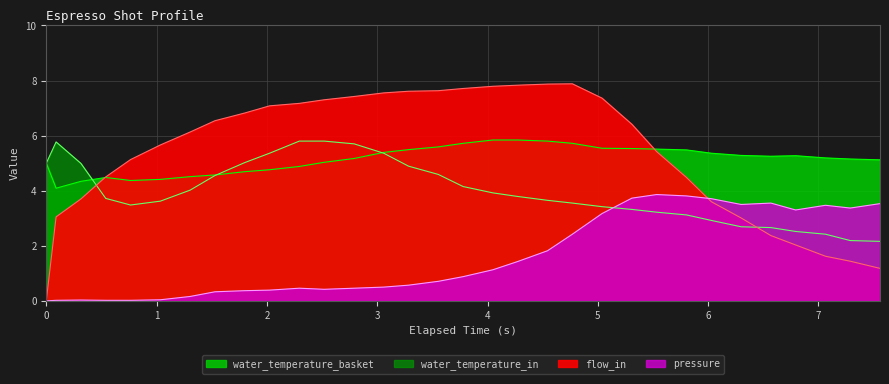

How many series are shown in this chart?

4